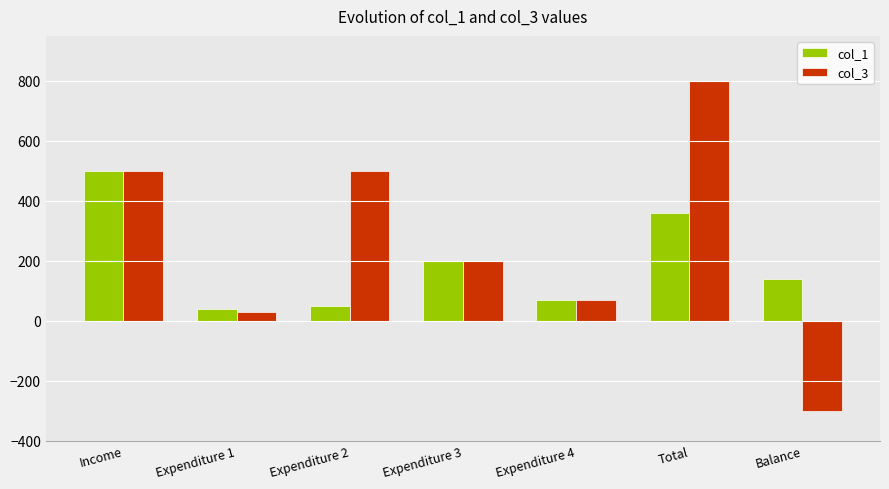

What is the average value of the col_3 series?

257